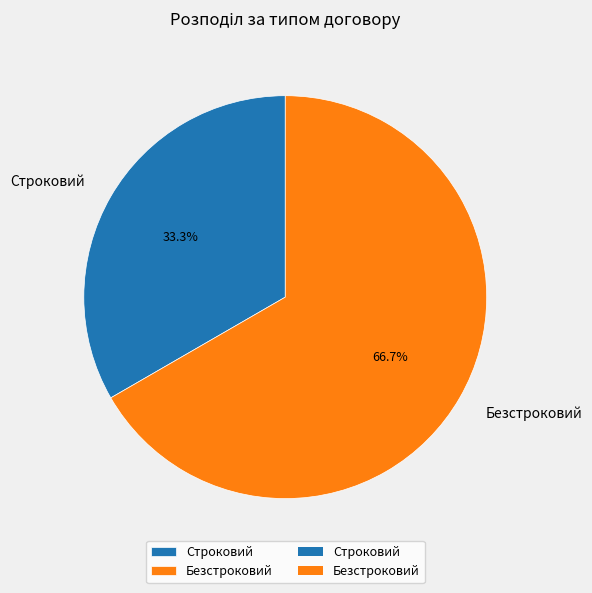

Count the number of slices in the pie.

2